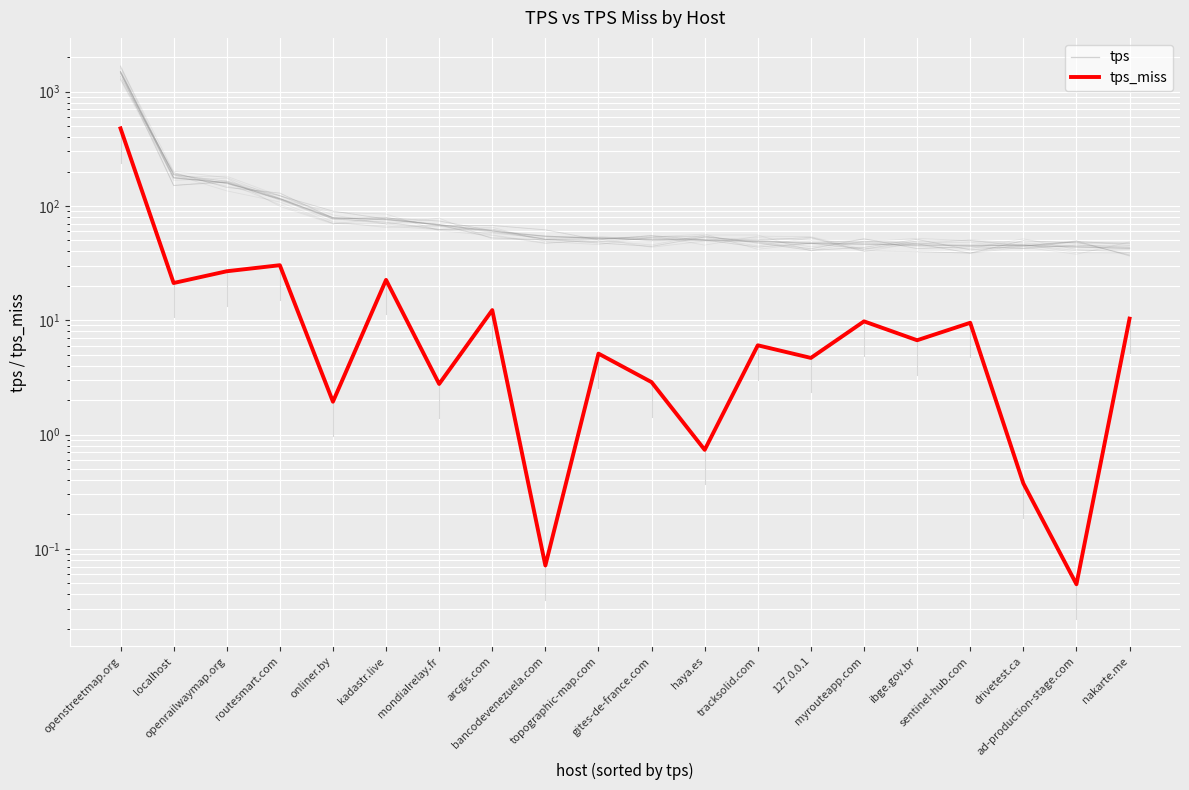

At how many categories does at least one series exceed 1479?

1